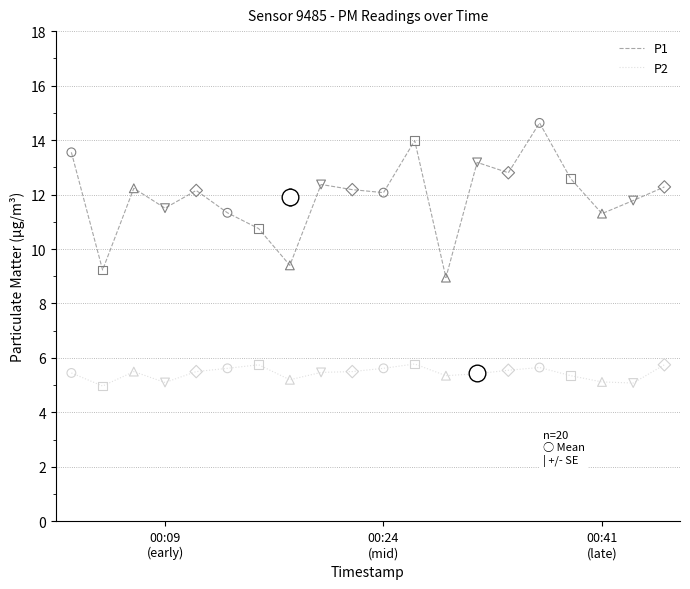

Which series has the widest spread of values?

P1